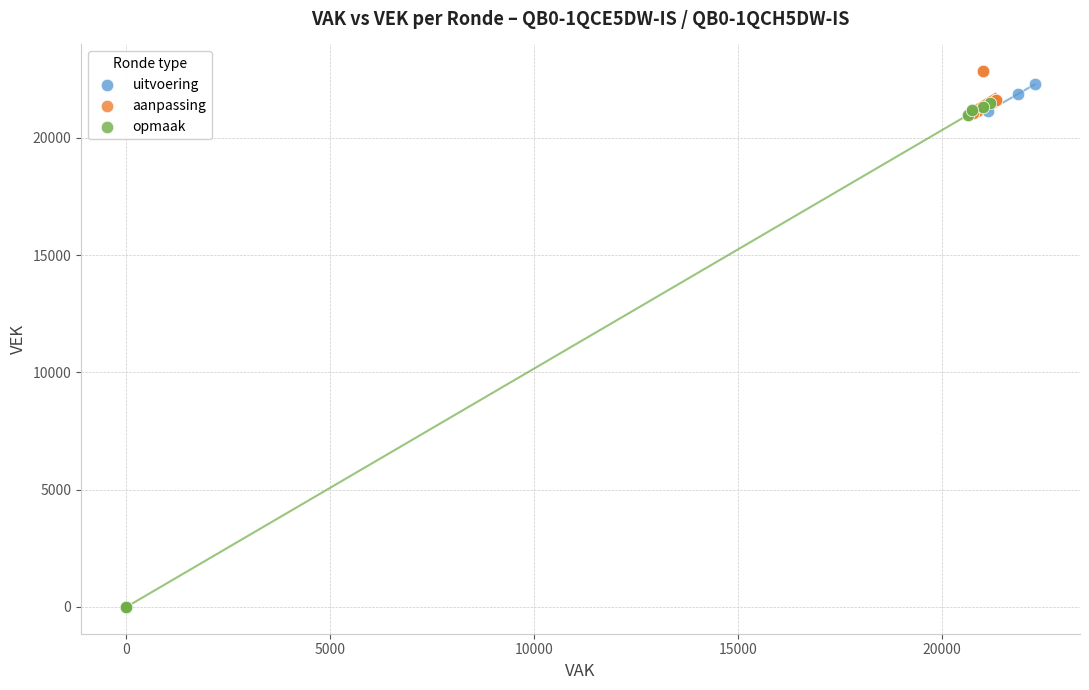

Which series has the largest Y range (max minus min)?

opmaak